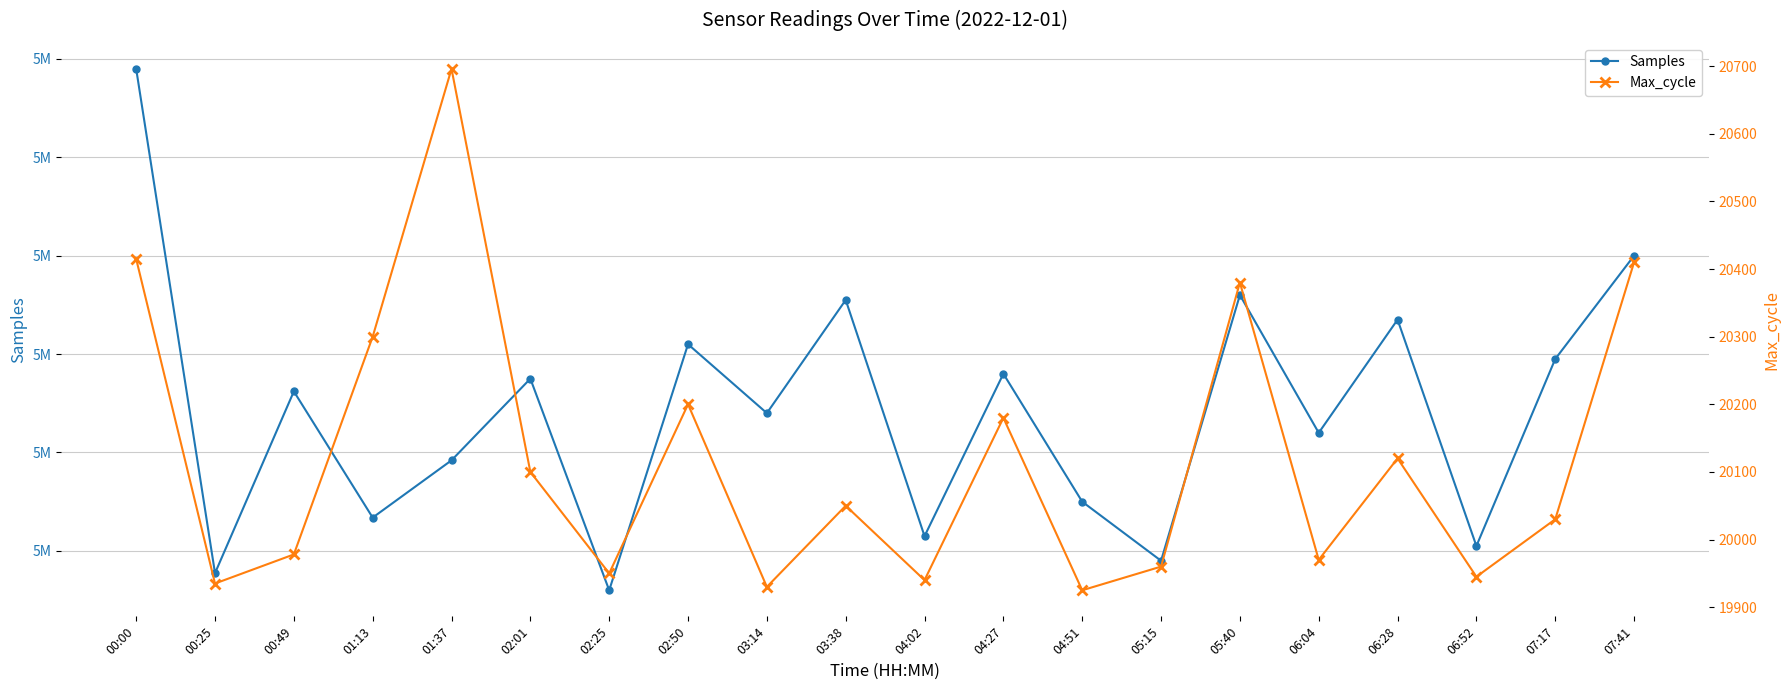

What are all the series names shown in the legend?

Samples, Max_cycle